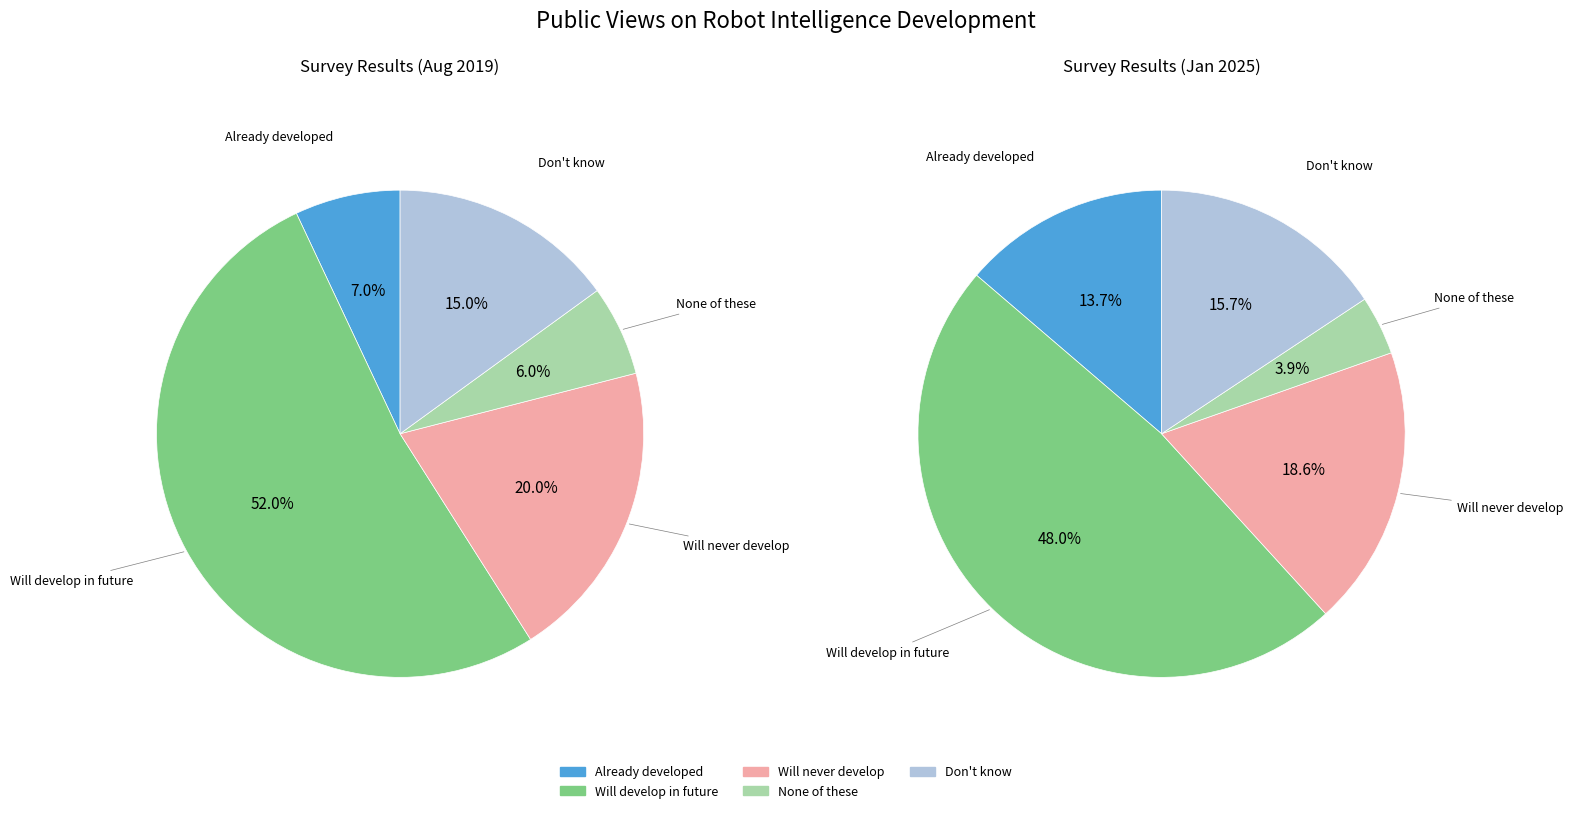

Is the sum of values_2019 and values_2025 greater than half?

Yes